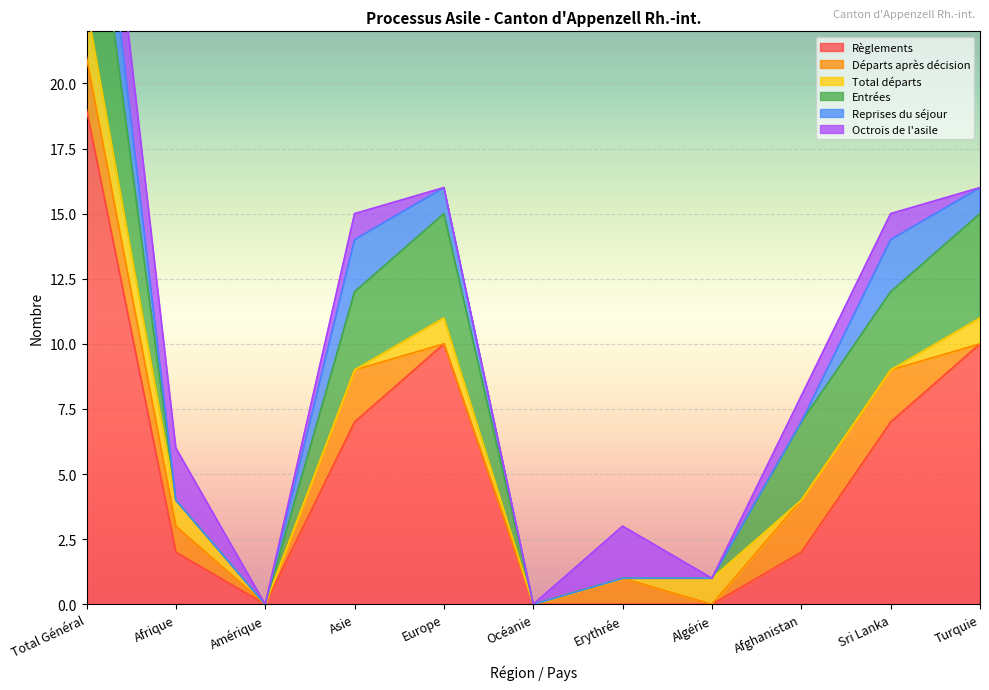

Reading right to left, transcribe all the data shown in this chart.

Règlements: Turquie=10	Sri Lanka=7	Afghanistan=2	Algérie=0	Erythrée=0	Océanie=0	Europe=10	Asie=7	Amérique=0	Afrique=2	Total Général=19
Départs après décision: Turquie=0	Sri Lanka=2	Afghanistan=2	Algérie=0	Erythrée=1	Océanie=0	Europe=0	Asie=2	Amérique=0	Afrique=1	Total Général=2
Total départs: Turquie=1	Sri Lanka=0	Afghanistan=0	Algérie=1	Erythrée=0	Océanie=0	Europe=1	Asie=0	Amérique=0	Afrique=1	Total Général=2
Entrées: Turquie=4	Sri Lanka=3	Afghanistan=3	Algérie=0	Erythrée=0	Océanie=0	Europe=4	Asie=3	Amérique=0	Afrique=0	Total Général=7
Reprises du séjour: Turquie=1	Sri Lanka=2	Afghanistan=0	Algérie=0	Erythrée=0	Océanie=0	Europe=1	Asie=2	Amérique=0	Afrique=0	Total Général=3
Octrois de l'asile: Turquie=0	Sri Lanka=1	Afghanistan=1	Algérie=0	Erythrée=2	Océanie=0	Europe=0	Asie=1	Amérique=0	Afrique=2	Total Général=3